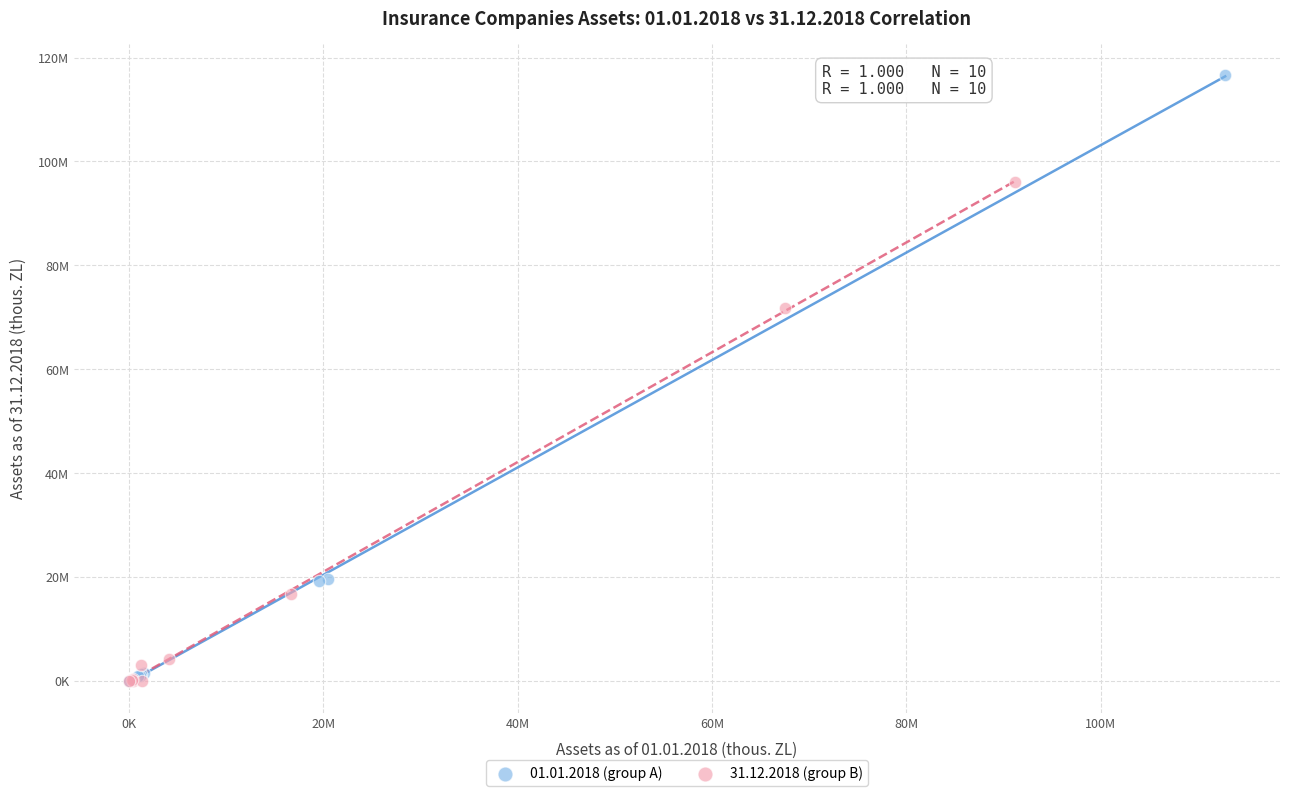

What are all the series names shown in the legend?

01.01.2018 (group A), 31.12.2018 (group B)